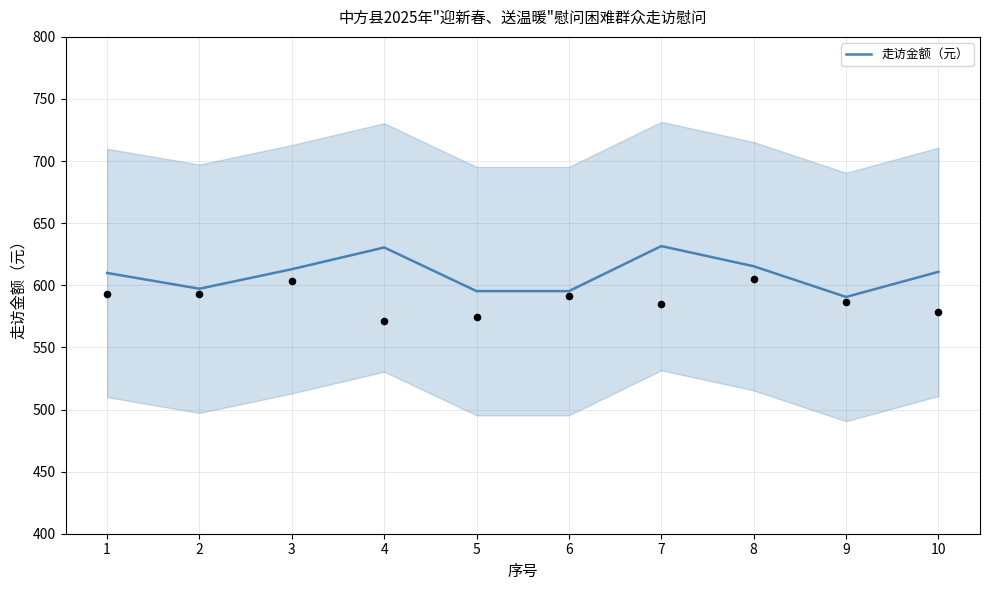

What is the change in value from 5 to 9?

-4.7